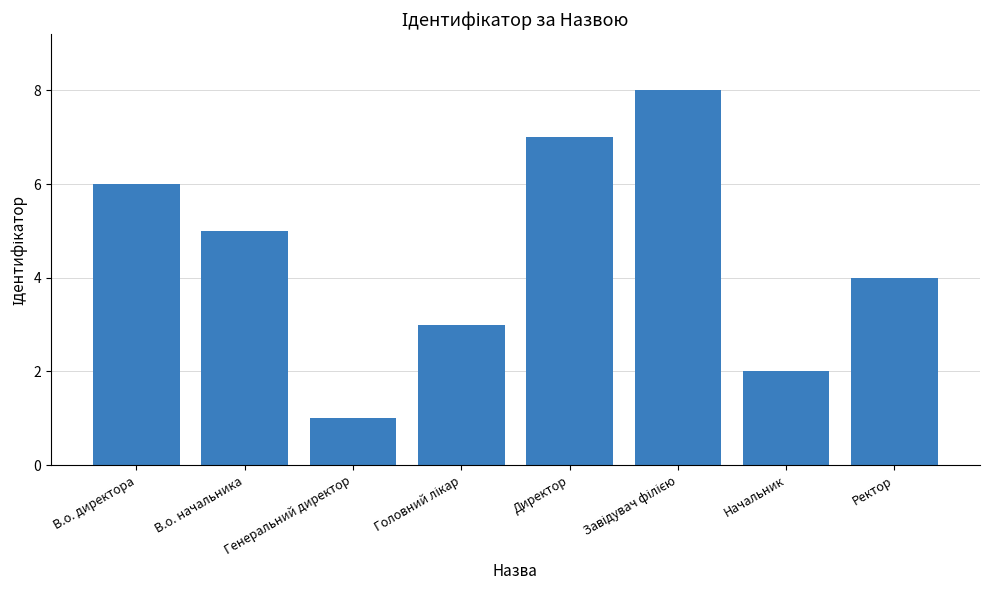

What is the difference between the maximum and minimum values?

7